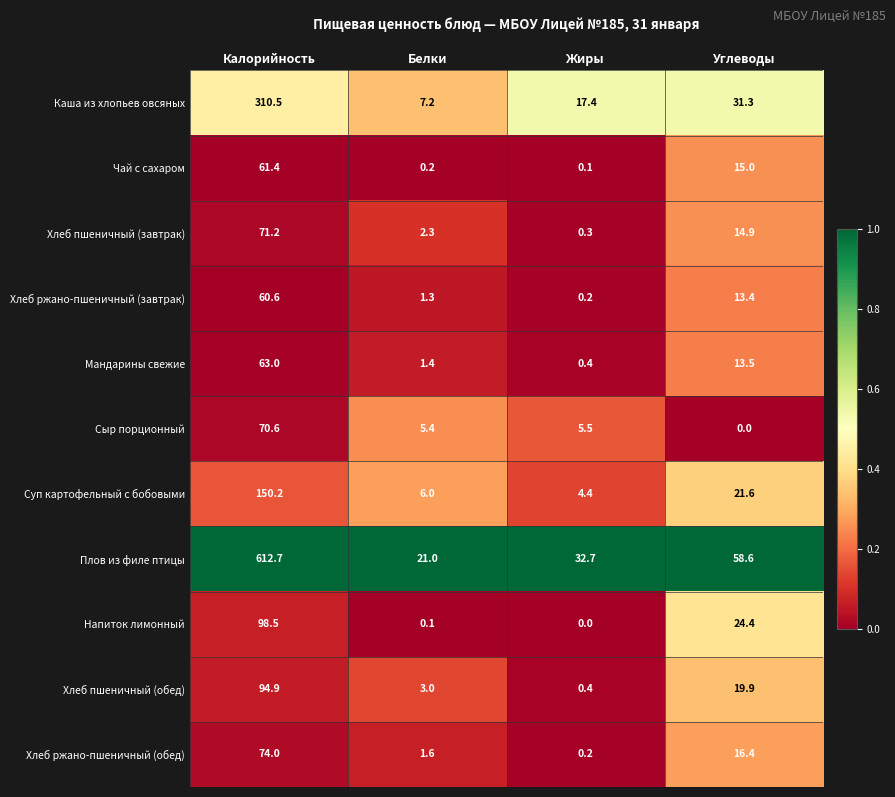

What is the difference between the highest and lowest values at Калорийность?

552.1